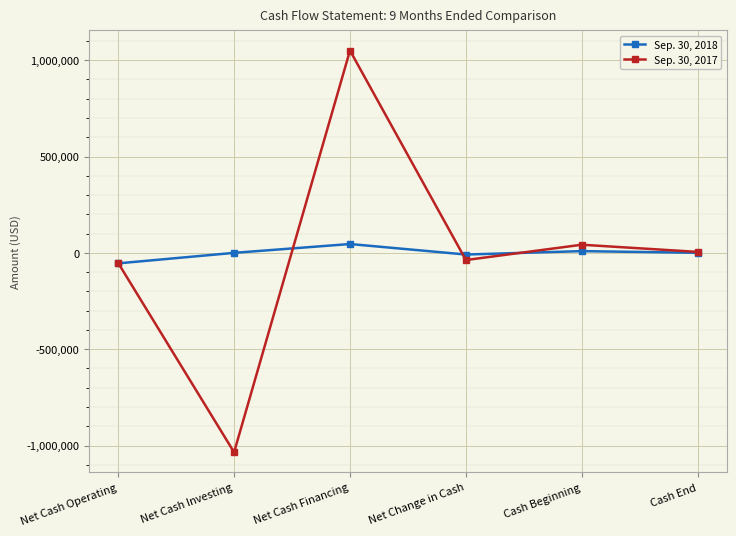

Between Net Cash Operating and Net Cash Investing, which series saw the biggest shift?

Sep. 30, 2017